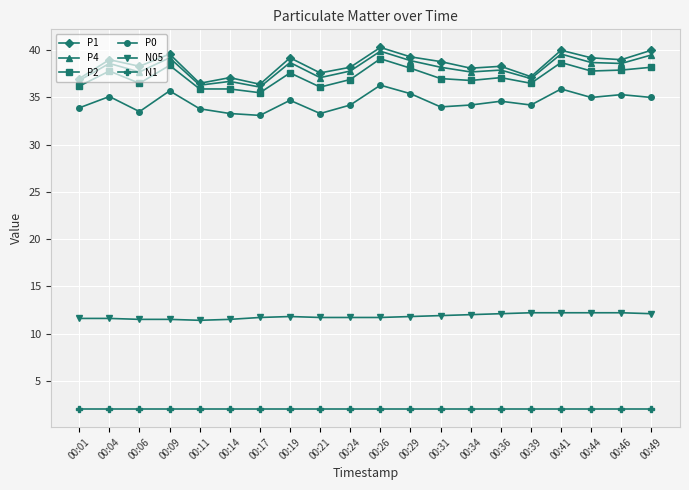

What is the greatest value displayed?

40.3